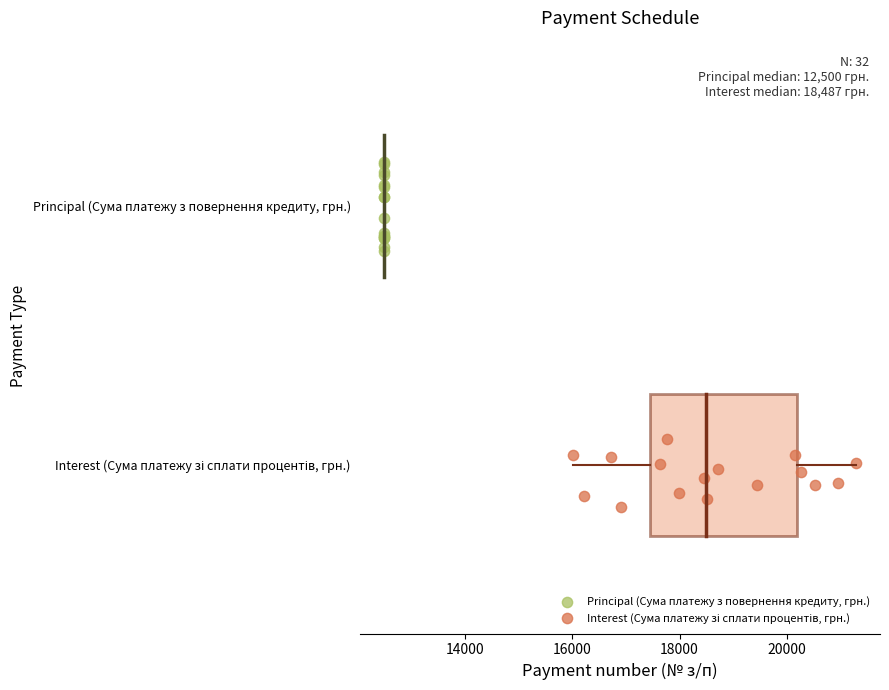

Which series has the widest spread of Y values?

Principal (Сума платежу з повернення кредиту, грн.)